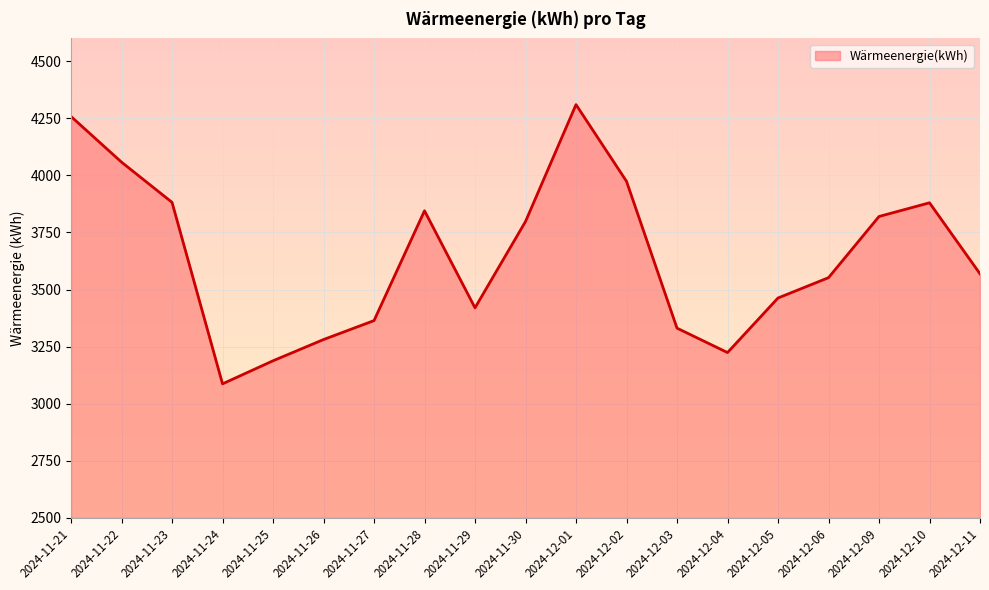

Approximately how many times larger is the value at 2024-12-01 compared to 2024-11-21?

1.0